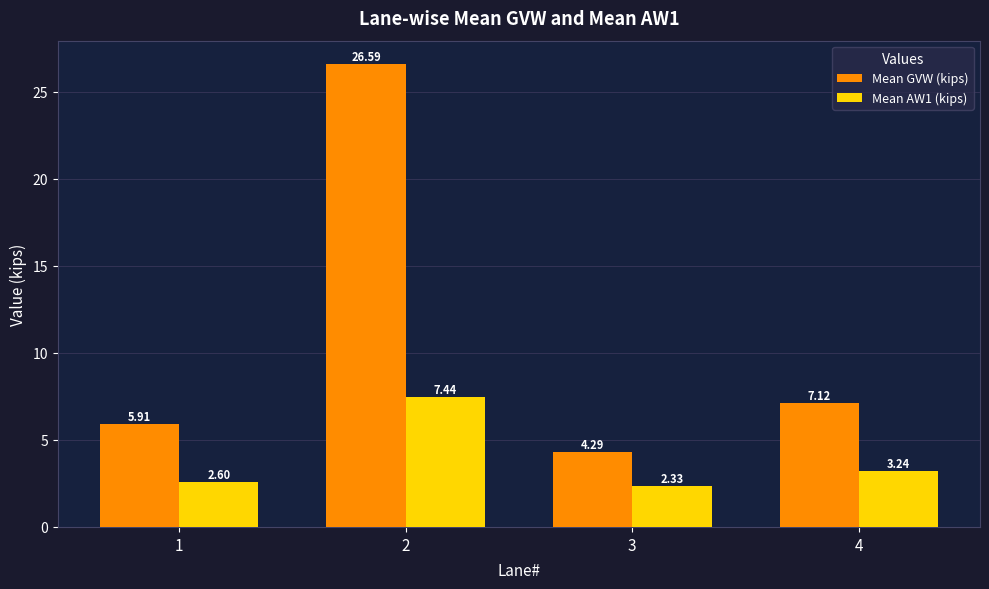

At how many categories does at least one series exceed 9?

1